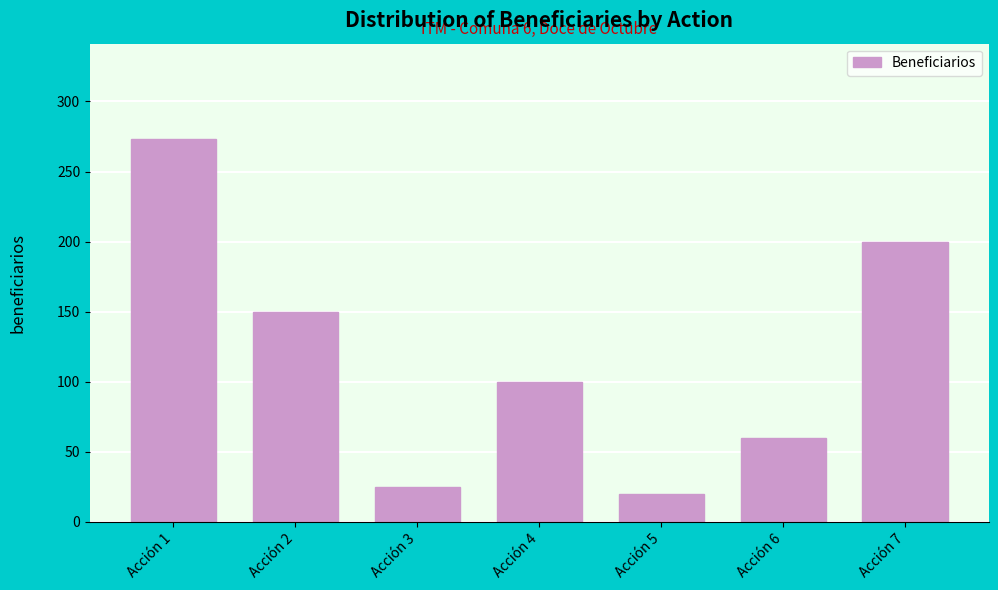

Reading left to right, list all the values displayed in this chart.

Acción 1=273	Acción 2=150	Acción 3=25	Acción 4=100	Acción 5=20	Acción 6=60	Acción 7=200